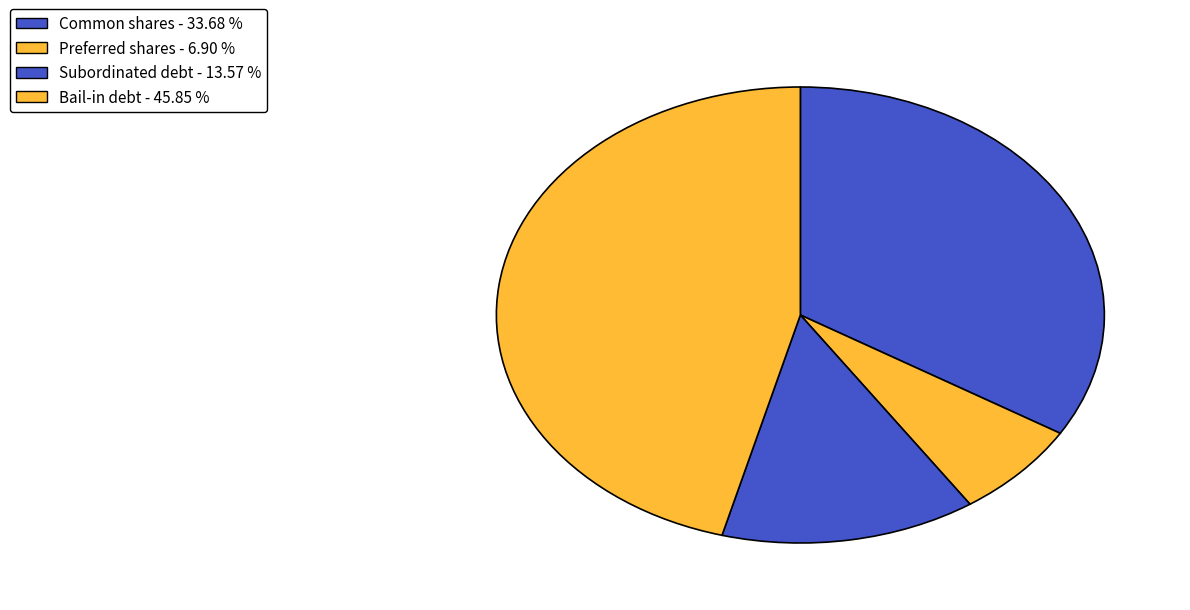

How many segments does this pie chart have?

4